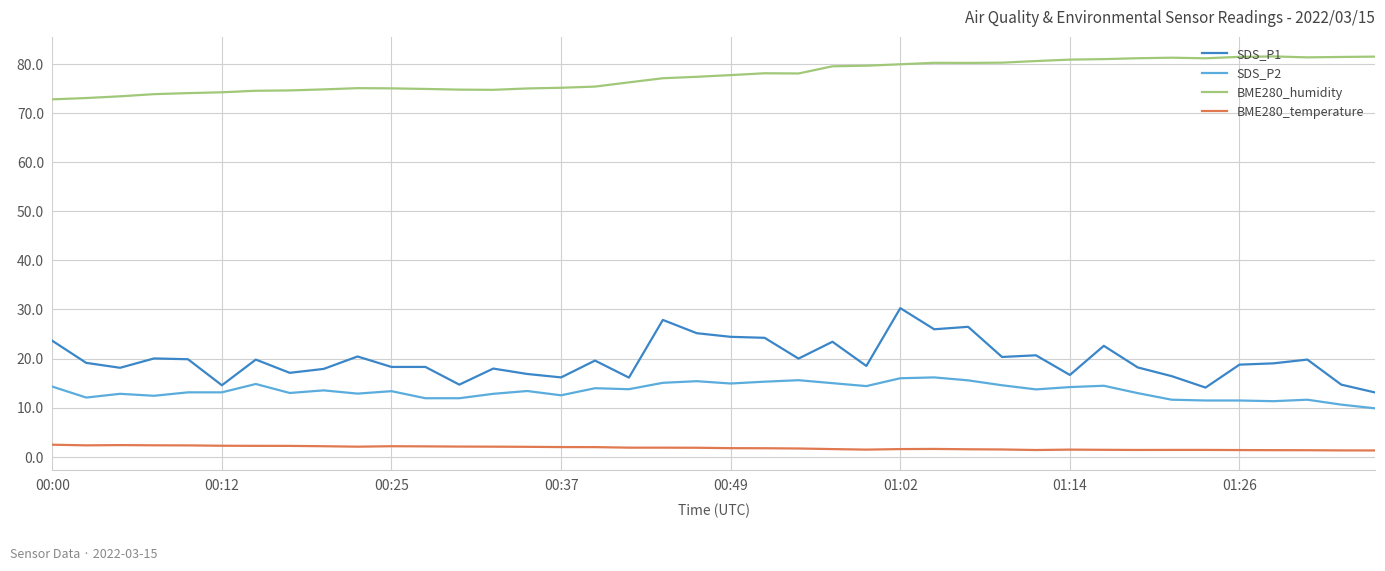

What are all the series names shown in the legend?

SDS_P1, SDS_P2, BME280_humidity, BME280_temperature